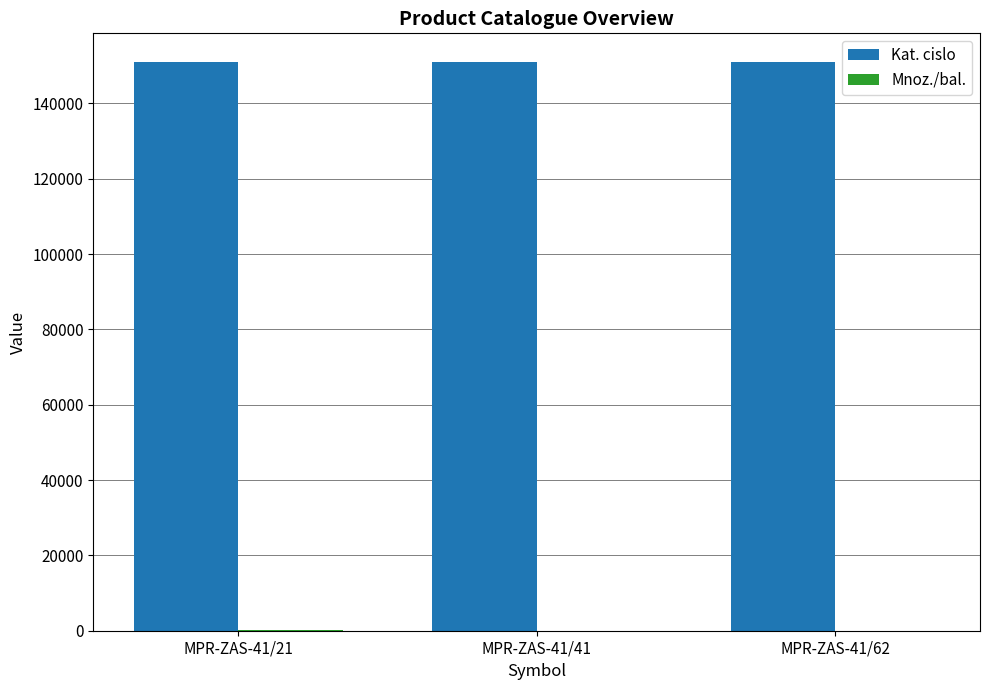

What is the greatest value displayed?

151078